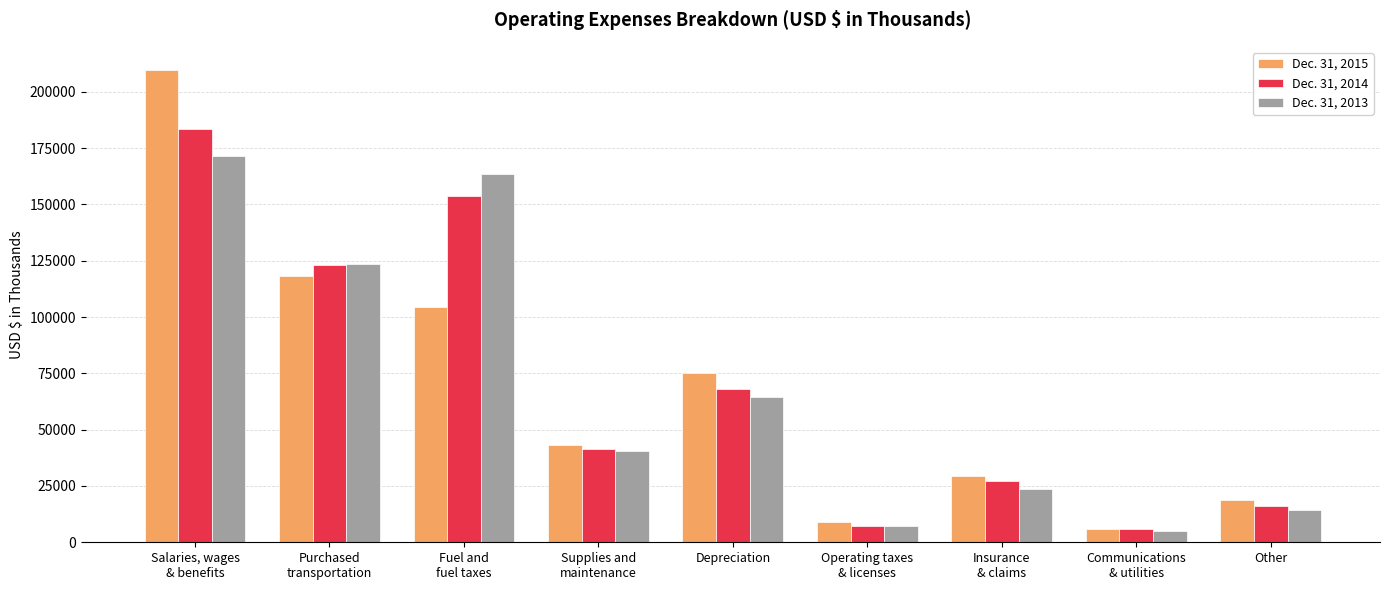

Rank the series by their maximum value, from lowest to highest.

Dec. 31, 2013, Dec. 31, 2014, Dec. 31, 2015